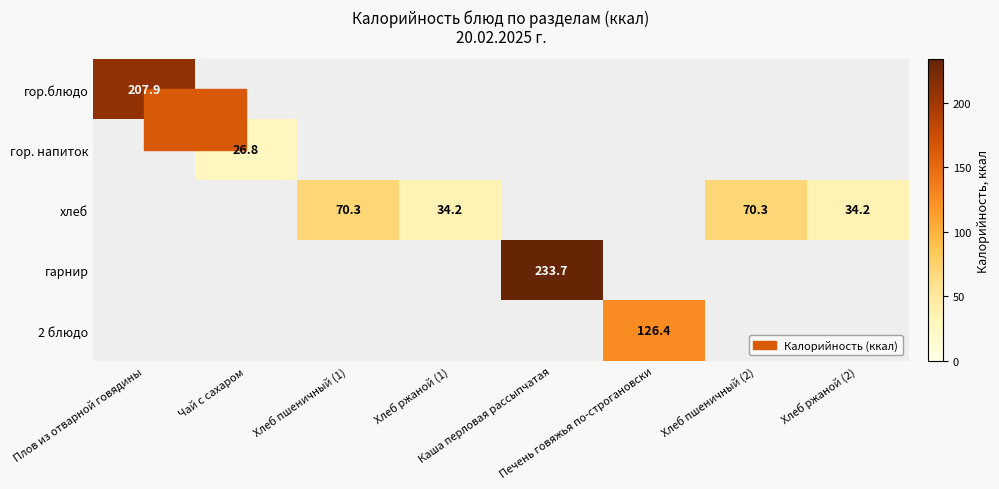

How many series are shown in this chart?

5